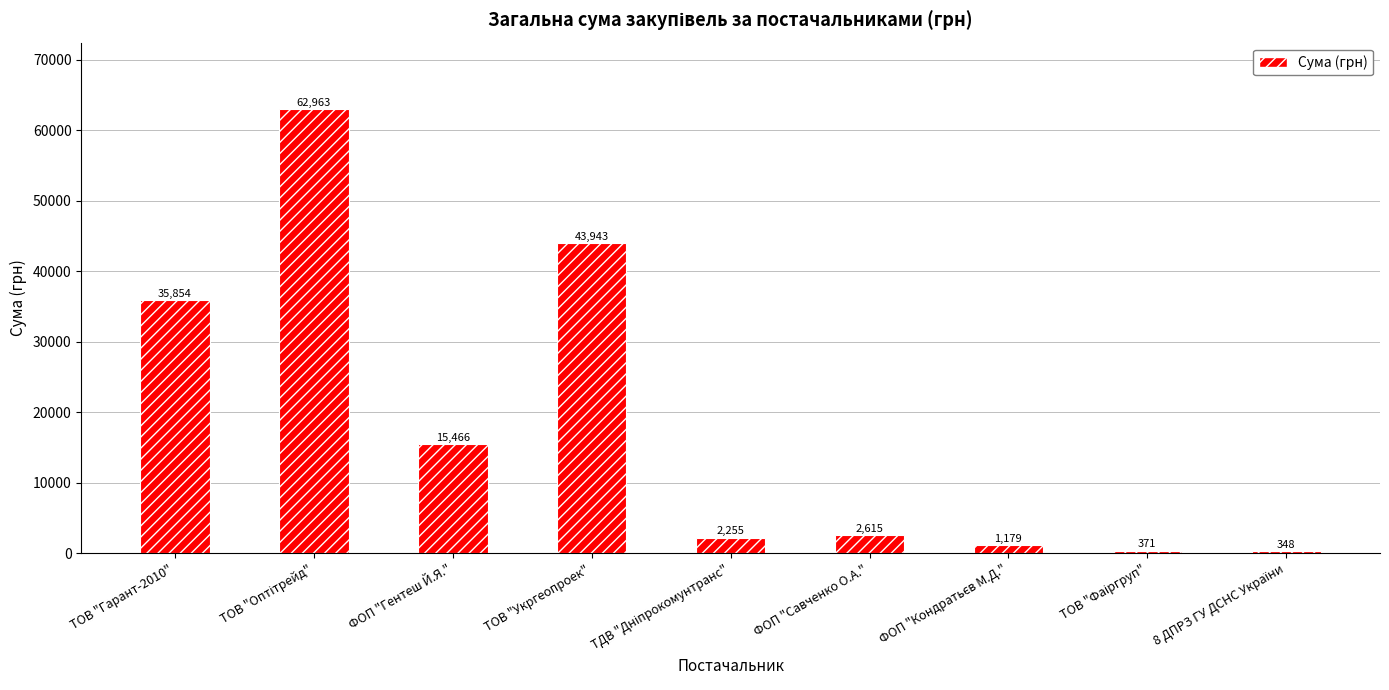

The chart shows a value of 43943.4 at ТОВ "Укргеопроек". True or false?

True